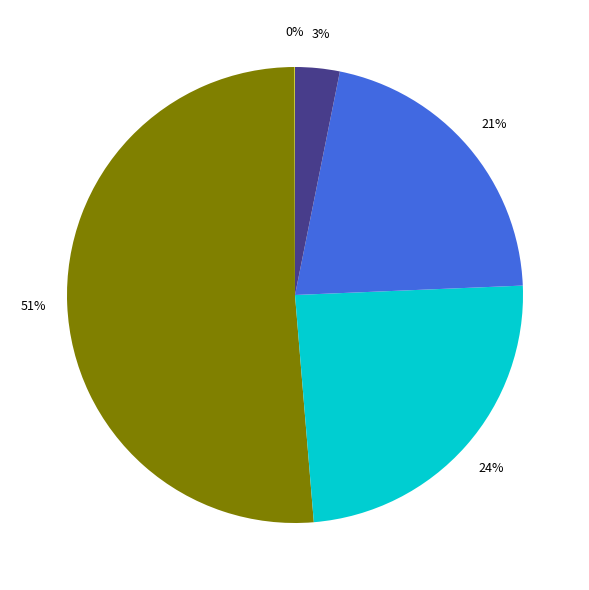

Is there a majority slice in this chart?

Yes